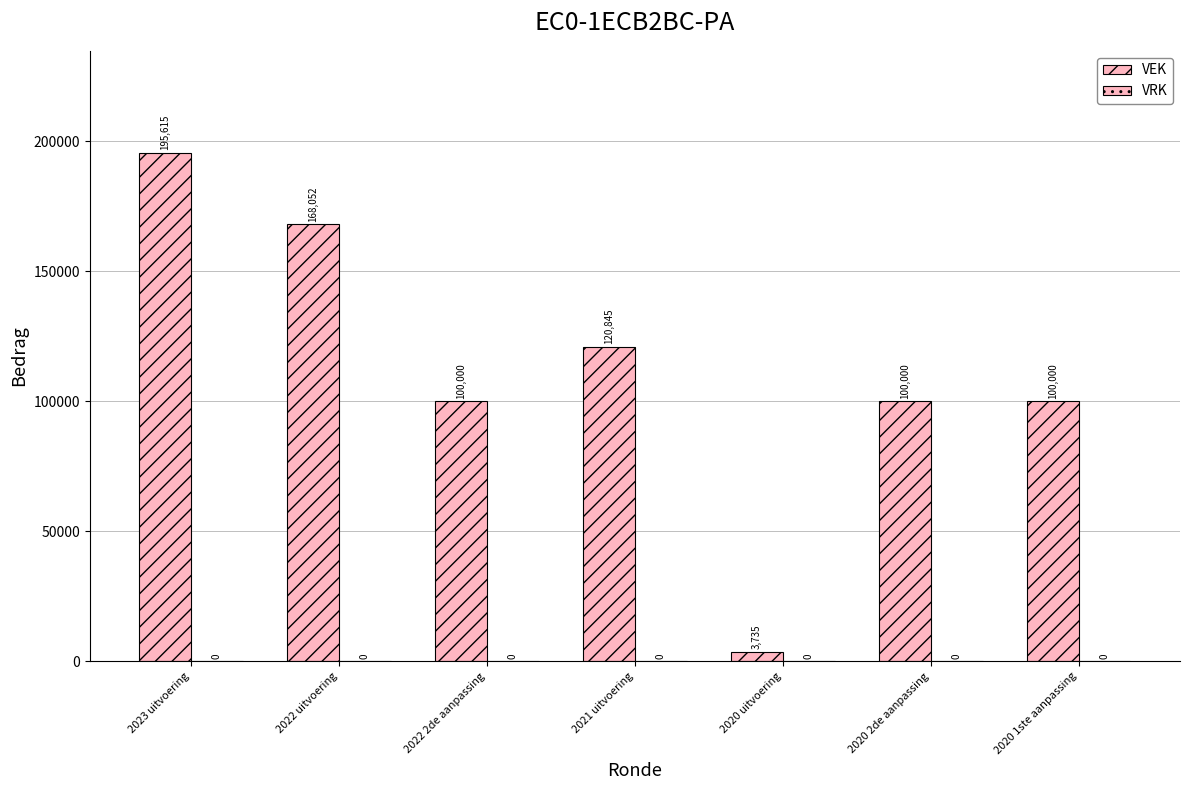

How many categories are shown in the chart?

7